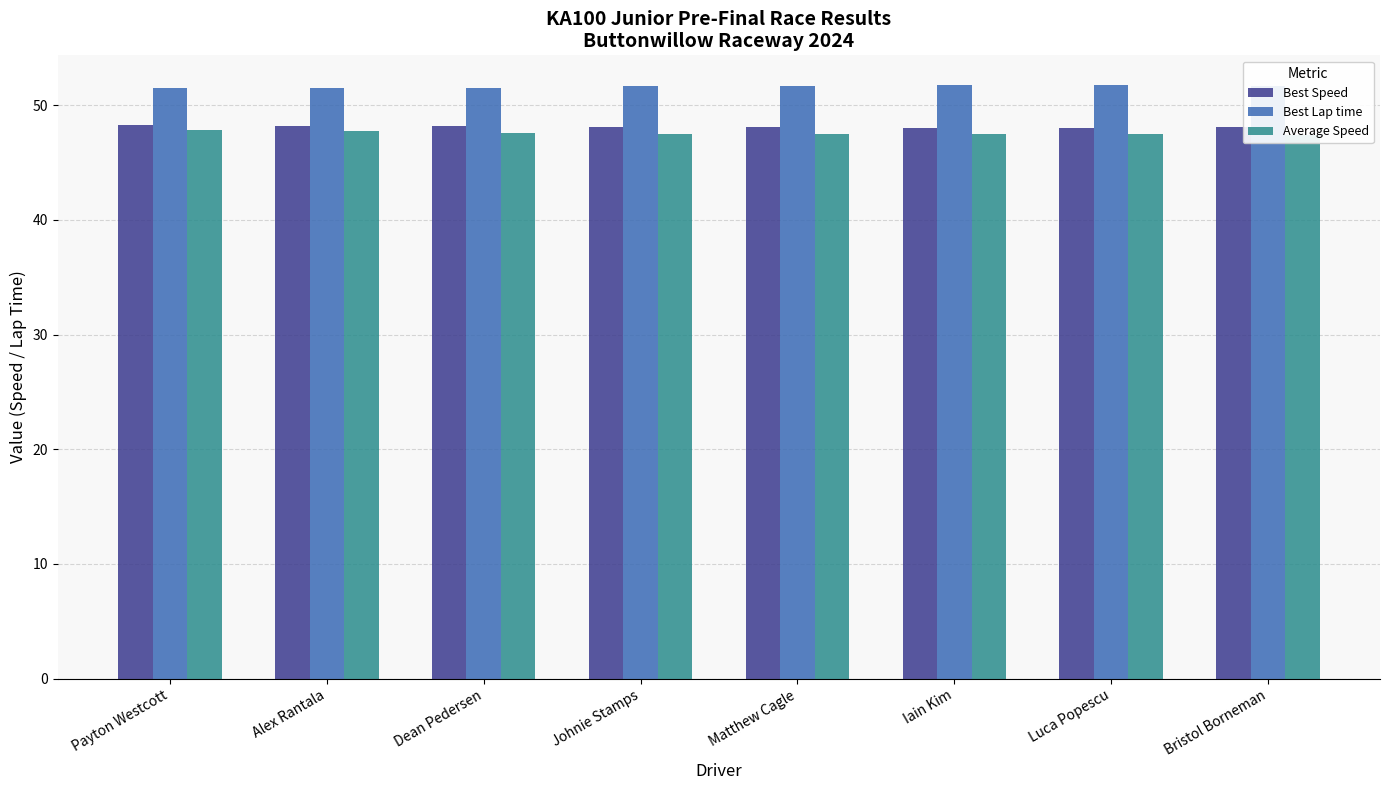

Rank the categories by Average Speed value from lowest to highest.

Bristol Borneman, Luca Popescu, Iain Kim, Matthew Cagle, Johnie Stamps, Dean Pedersen, Alex Rantala, Payton Westcott